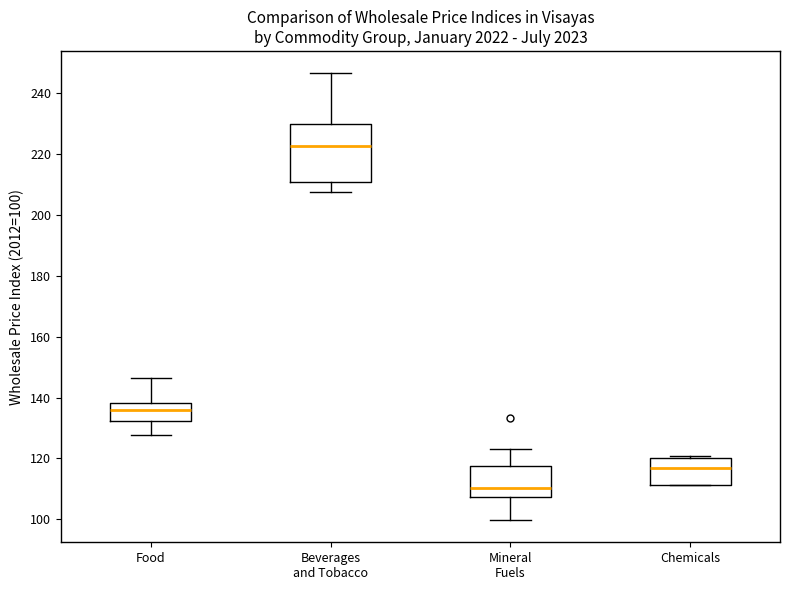

Comparing the boxes themselves (not the whiskers), which one is the tallest?

Beverages and Tobacco